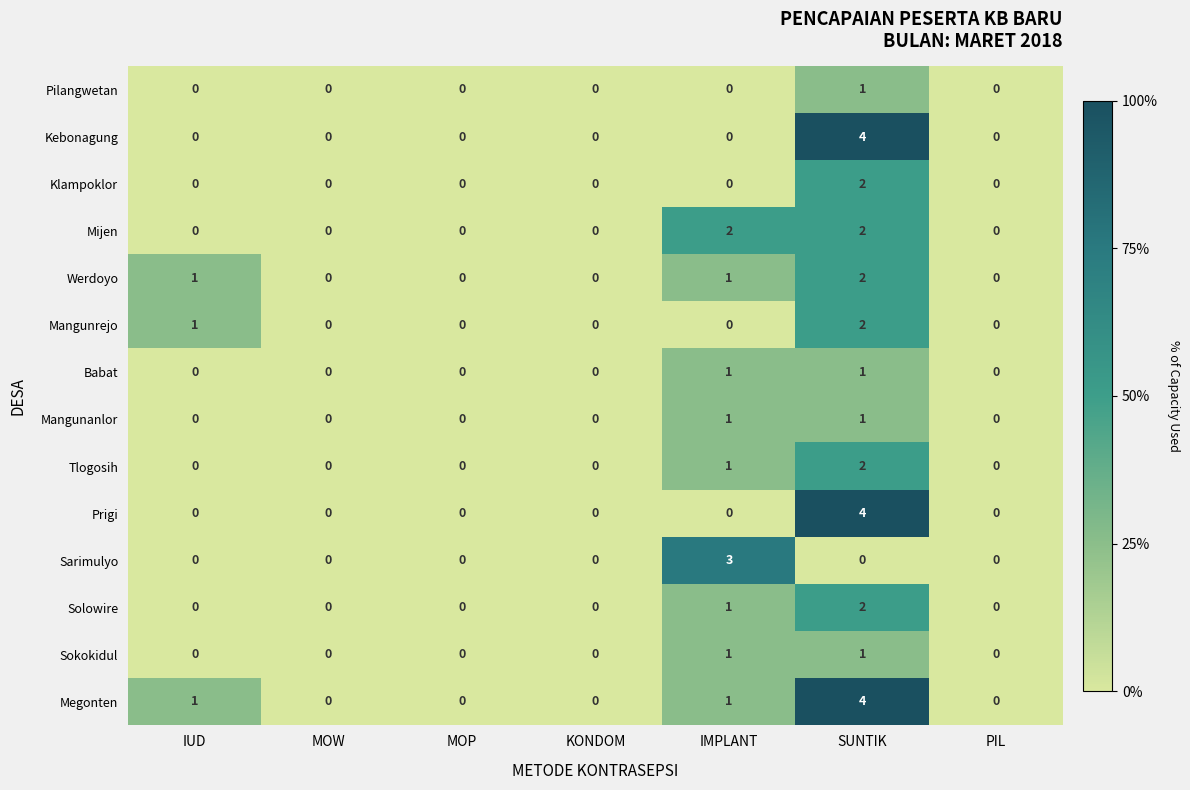

Between MOP and IMPLANT, which series saw the biggest shift?

Sarimulyo